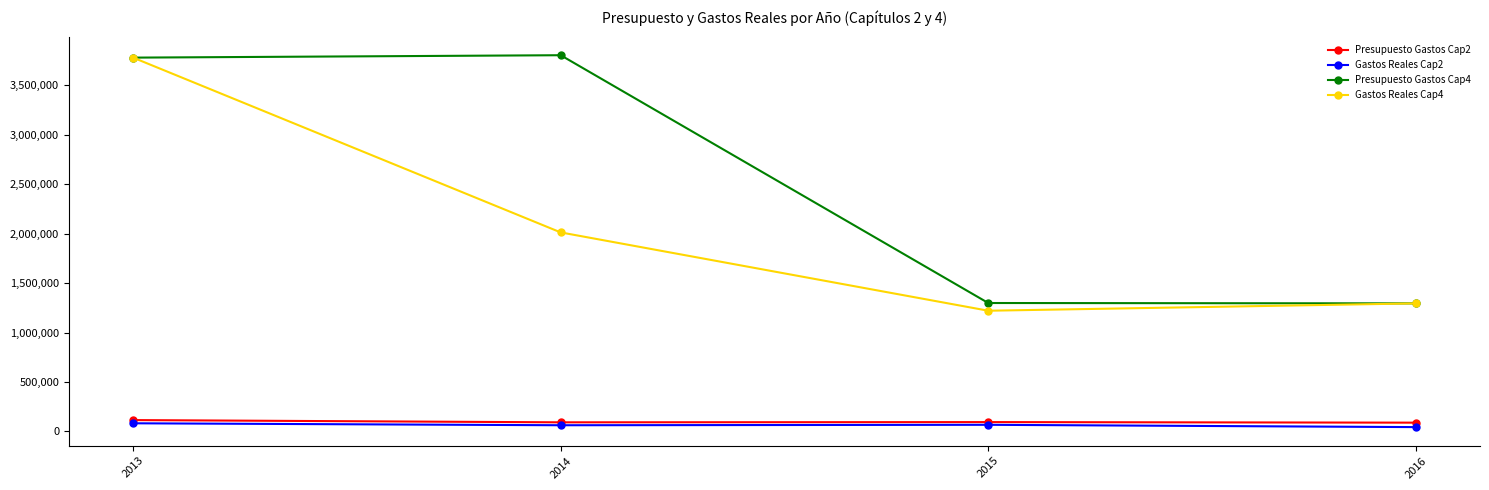

True or false: Gastos Reales Cap4 has more than 0 points higher than both neighbors.

False